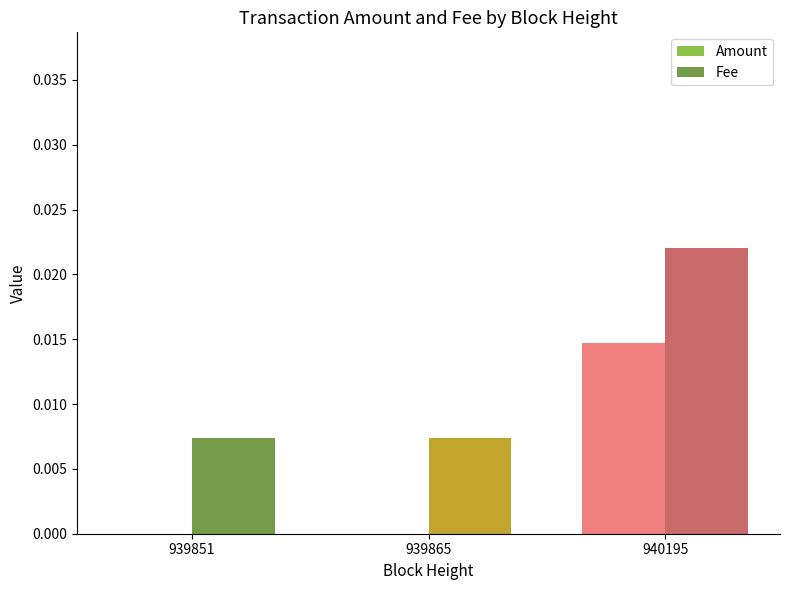

Which label corresponds to the largest value in the chart?

940195